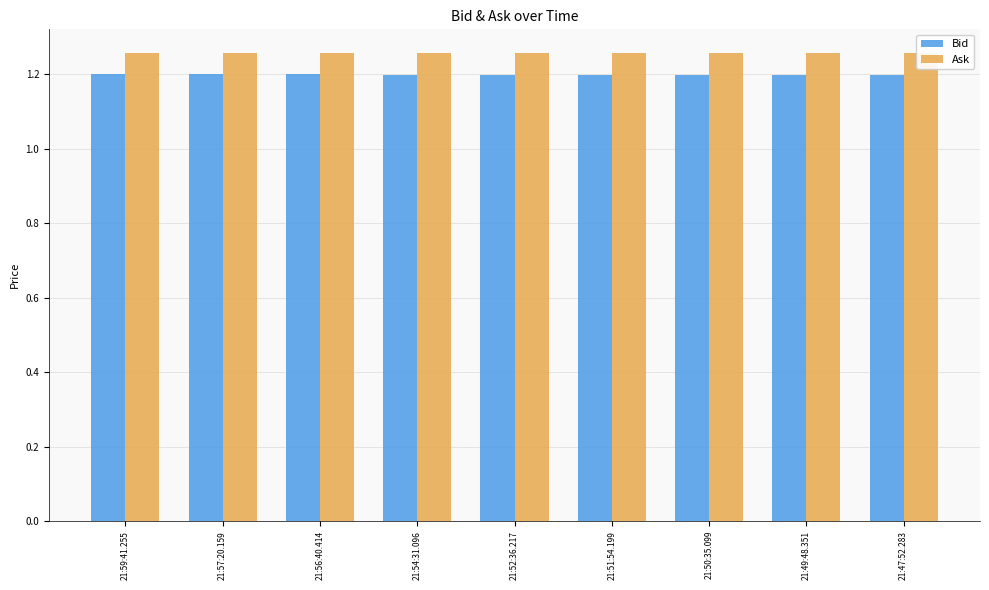

The value of Bid at 21:52:36.217 is 1.2. True or false?

True